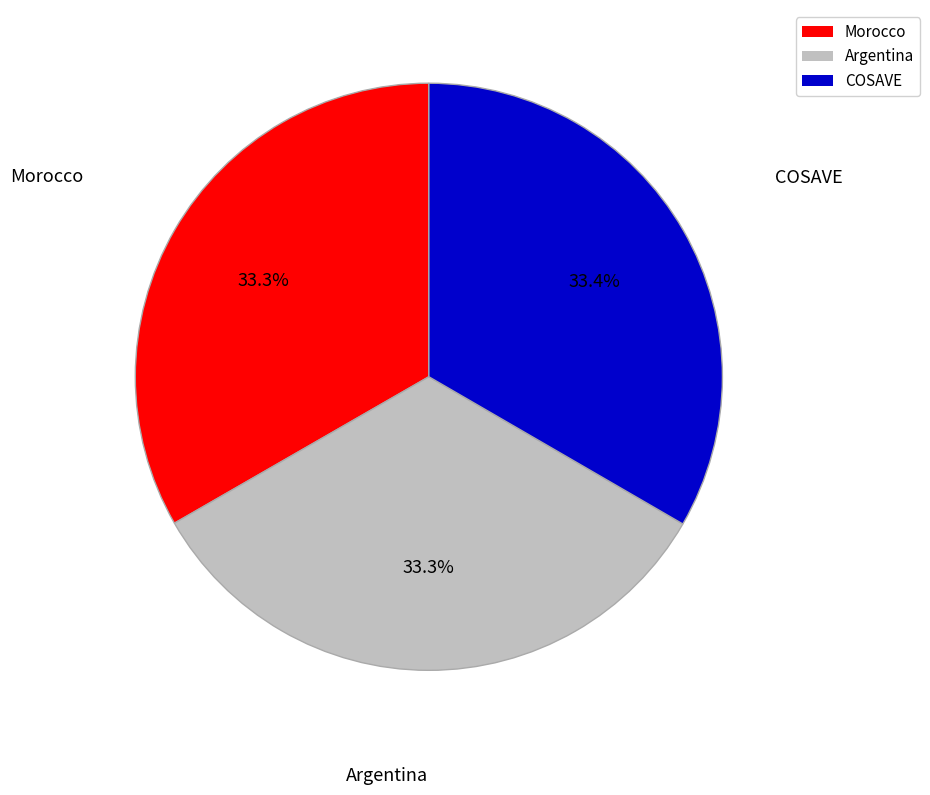

What percentage is the Argentina slice, to the nearest percent?

33%